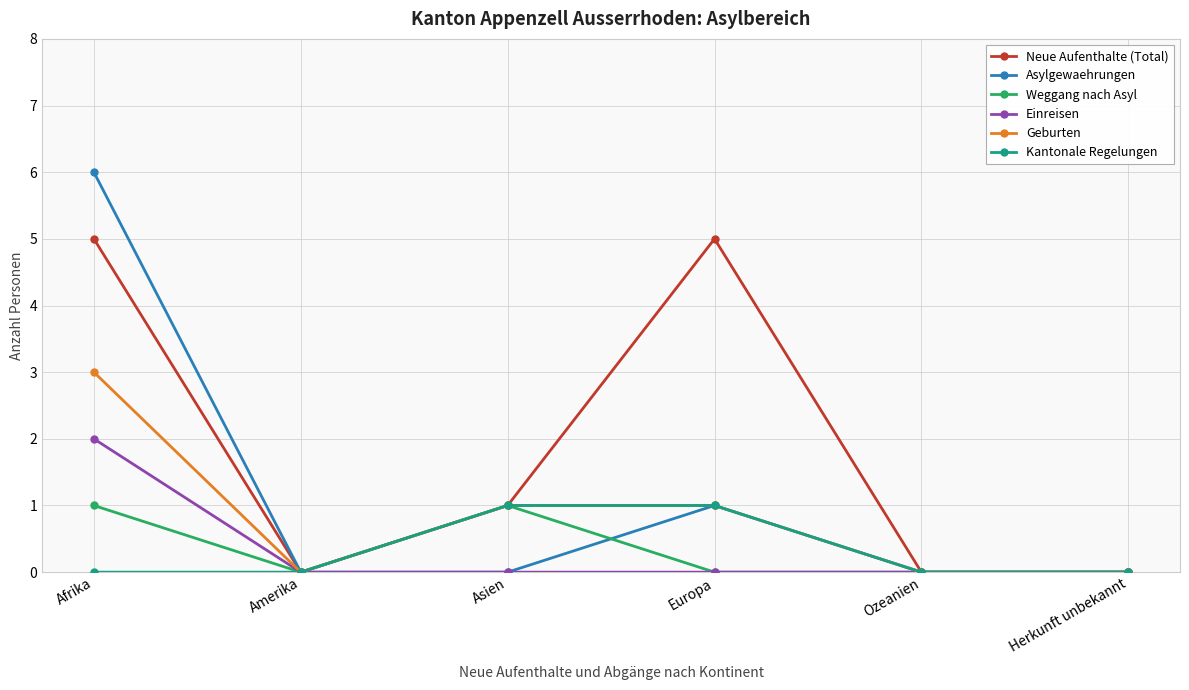

The value of Neue Aufenthalte (Total) at Amerika is 0. True or false?

True